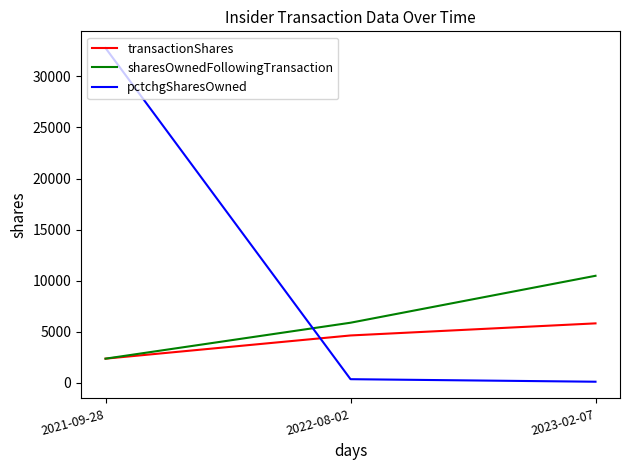

The sharesOwnedFollowingTransaction series shows 10487 at 2023-02-07. True or false?

True